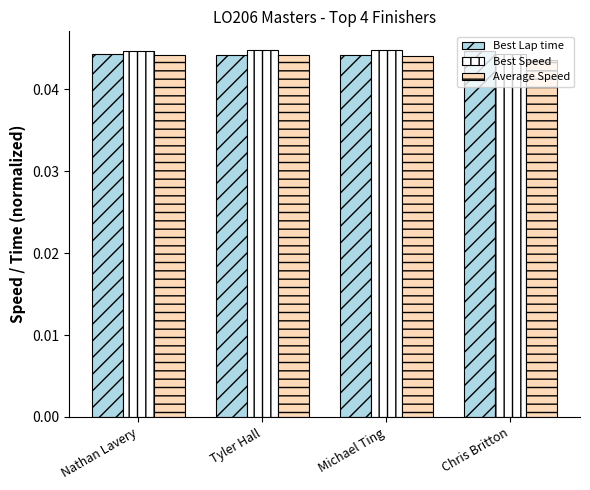

Is it true that Average Speed equals 0.1 at Nathan Lavery?

False